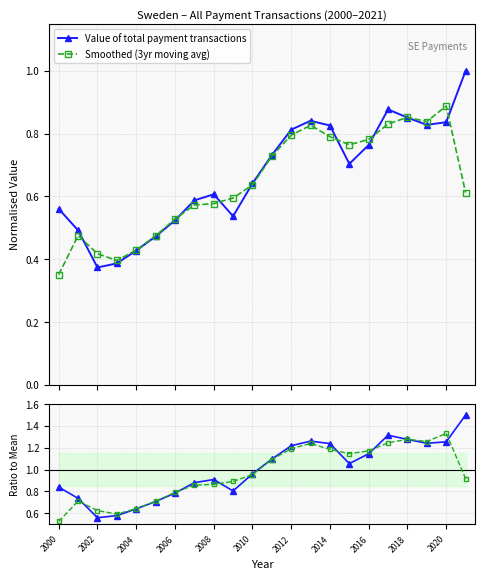

True or false: Value of total payment transactions has a value of 0.6 at 2004.

True